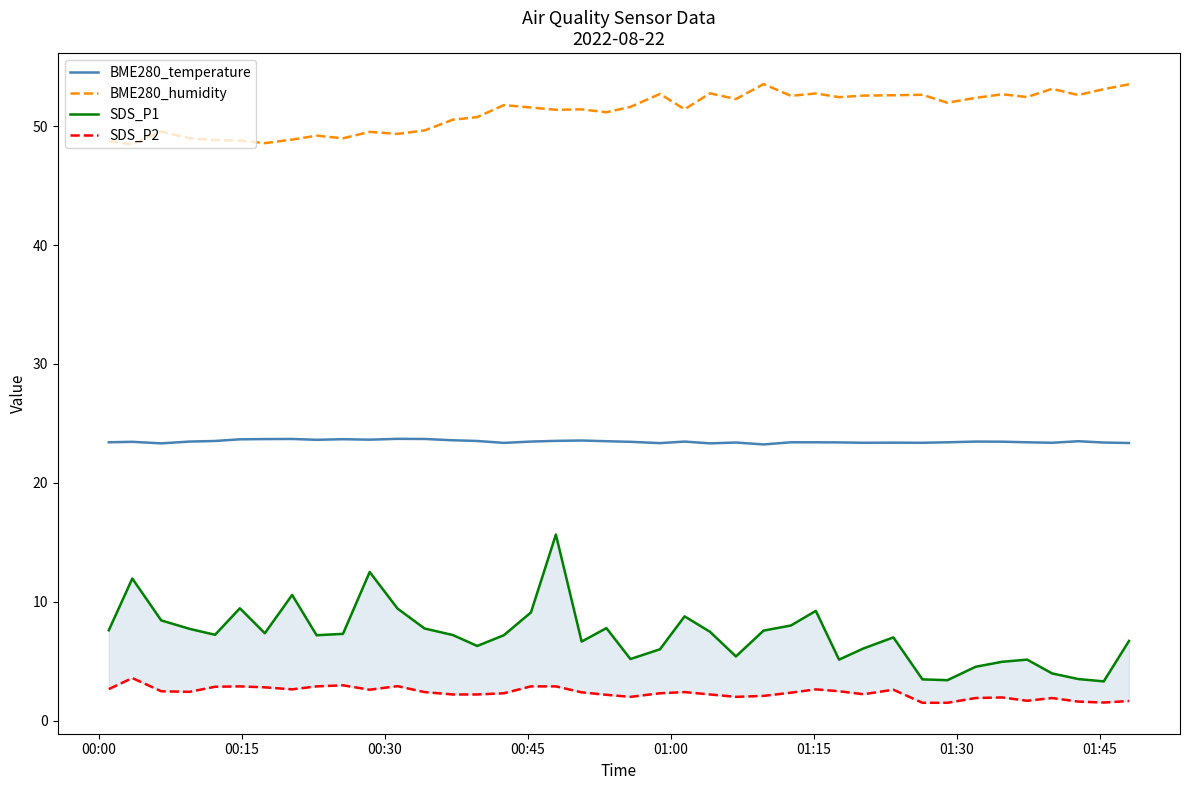

True or false: BME280_humidity and BME280_temperature intersect in this chart.

False